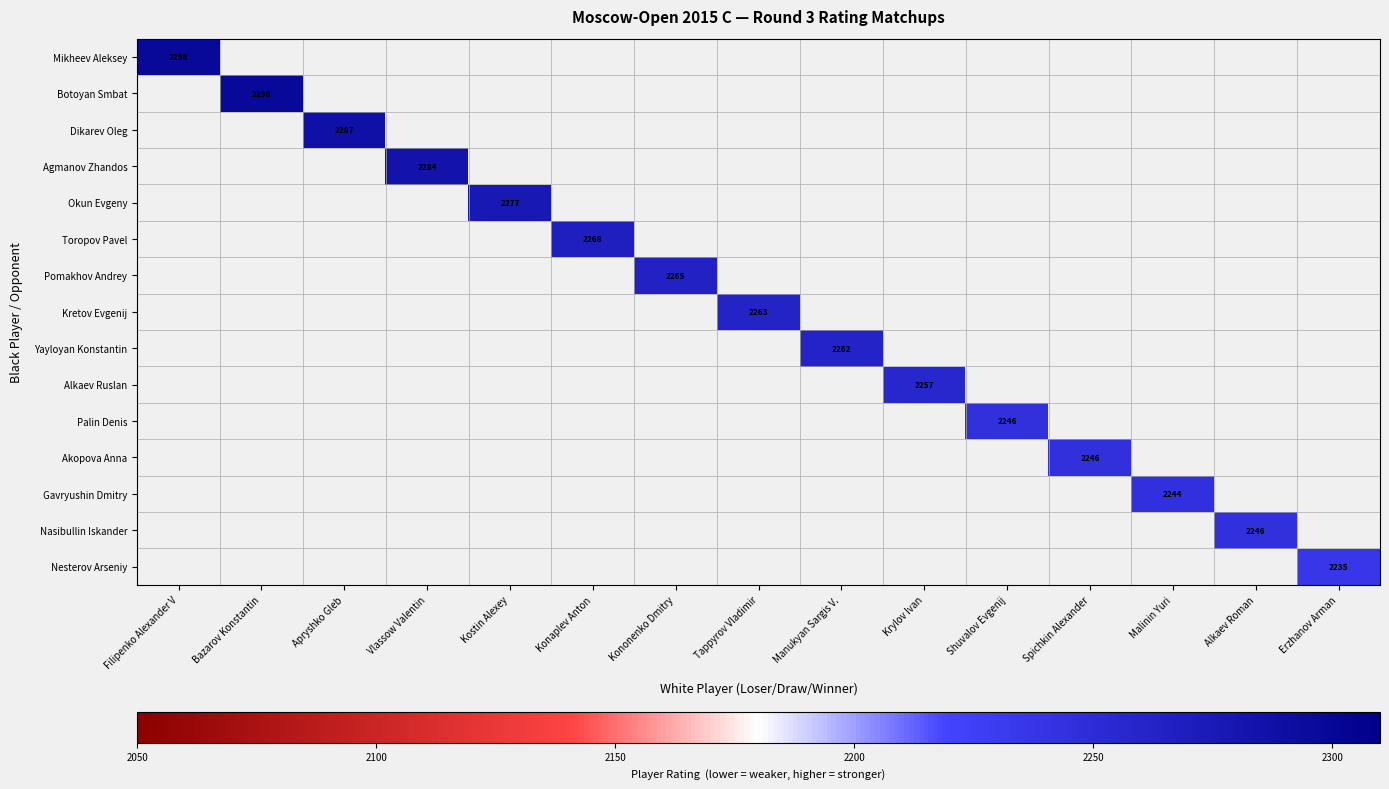

What is the smallest value displayed?

2235.0